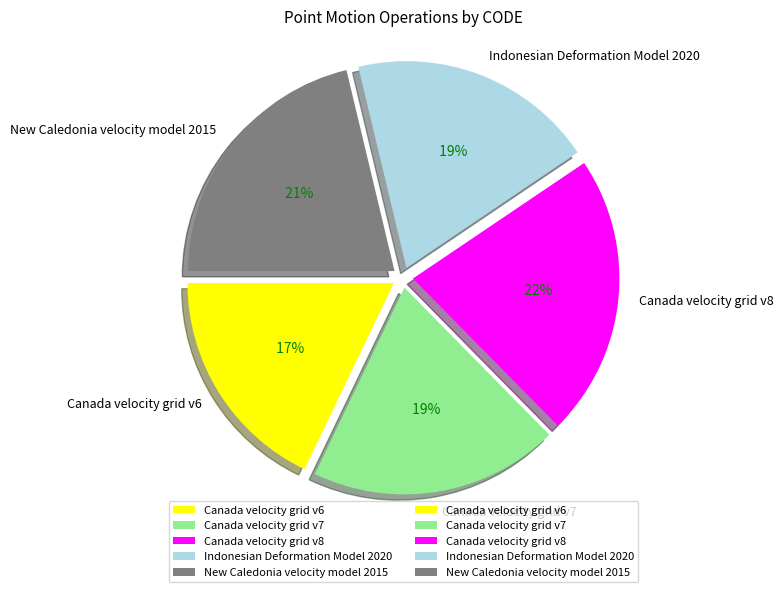

The Indonesian Deformation Model 2020 slice represents 8% of the pie. True or false?

False